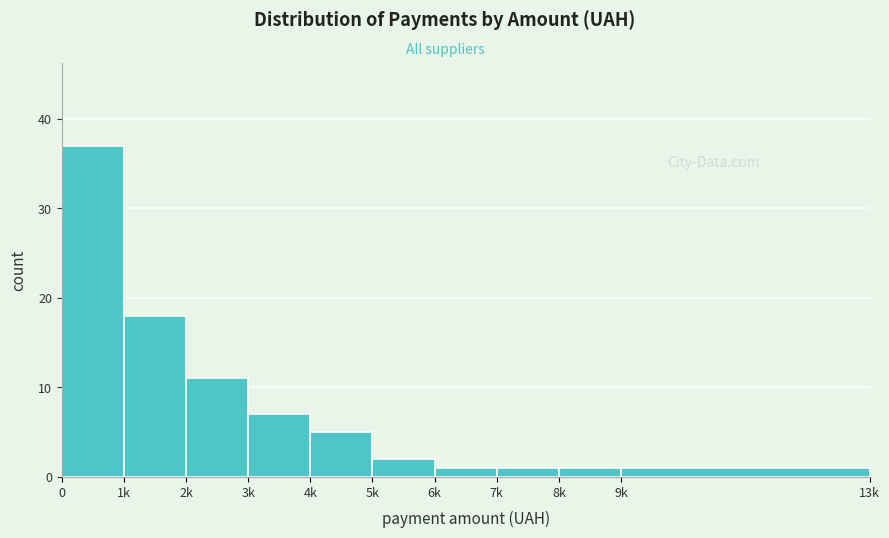

Reading left to right, extract all data points from this chart.

37	18	11	7	5	2	1	1	1	1